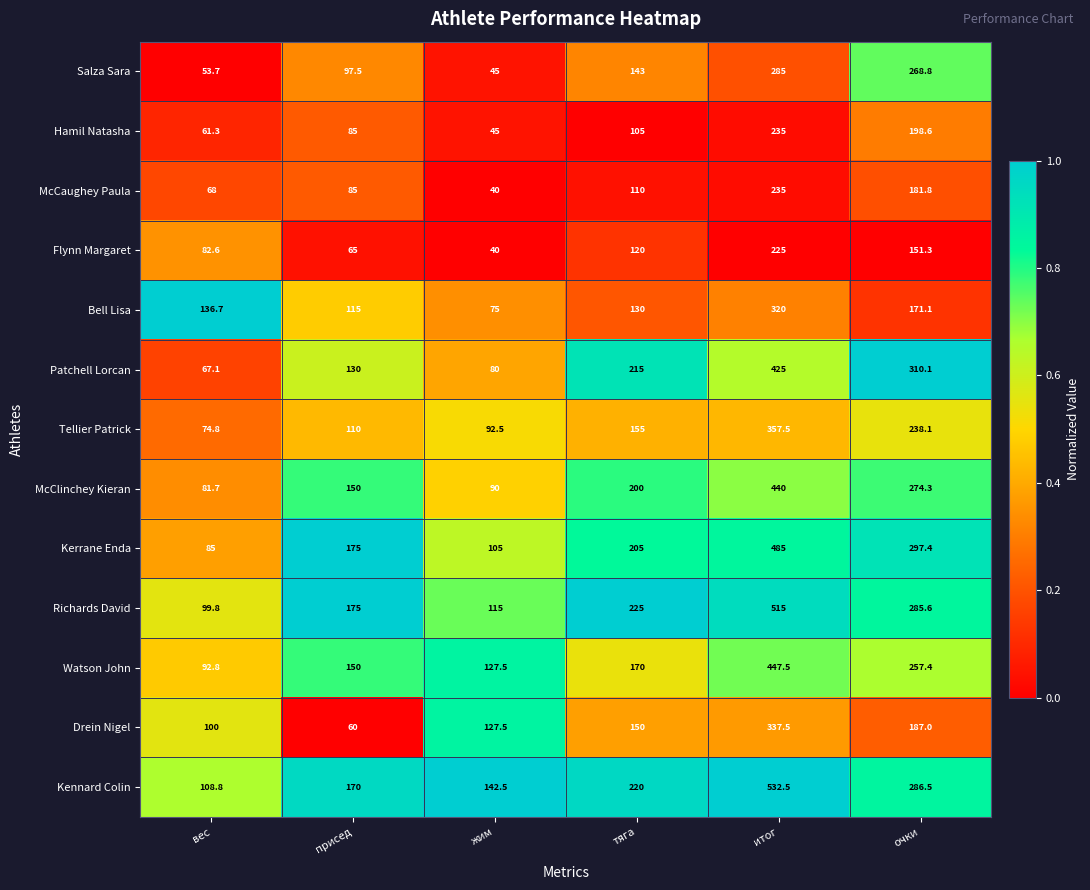

Which series changed the most between жим and тяга?

Patchell Lorcan